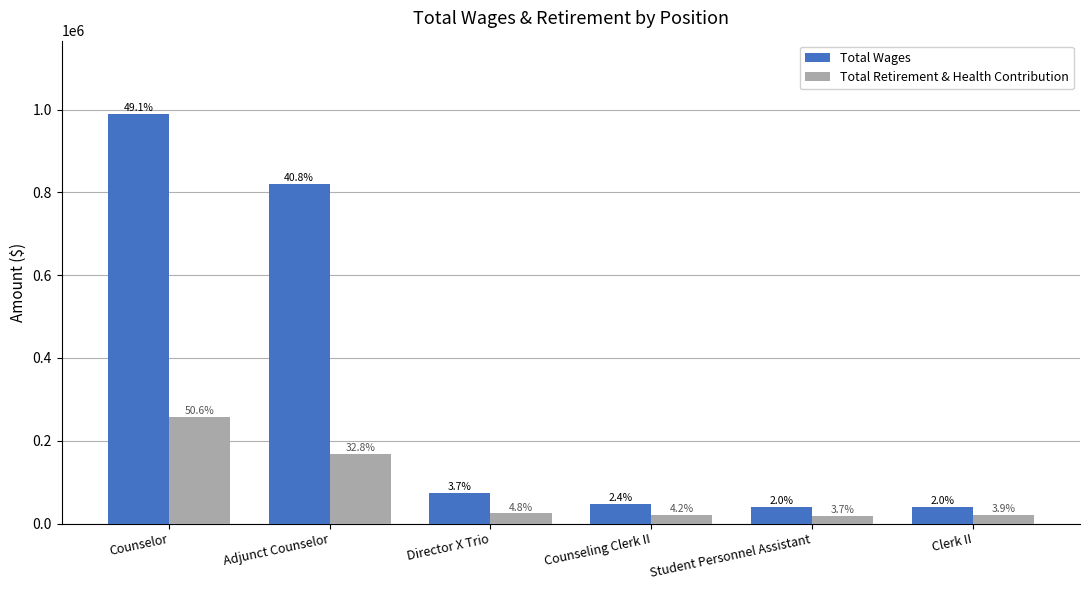

The Total Wages series shows 16475 at Clerk II. True or false?

False